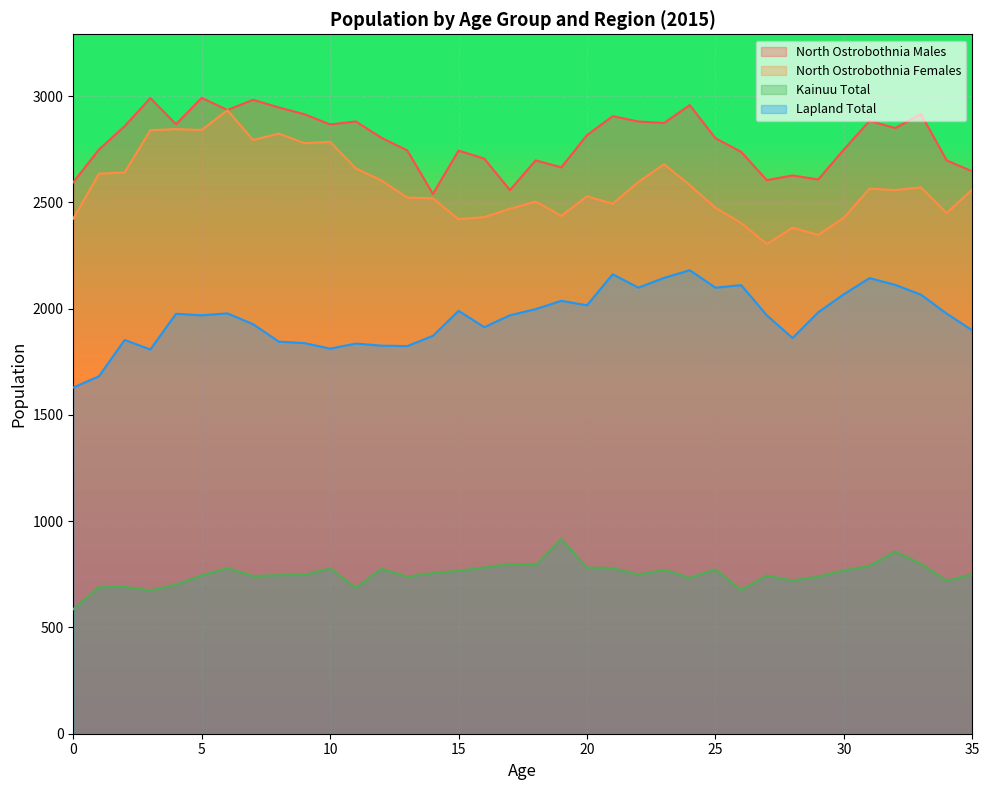

Between 7 and 10, which series saw the biggest shift?

North Ostrobothnia Males